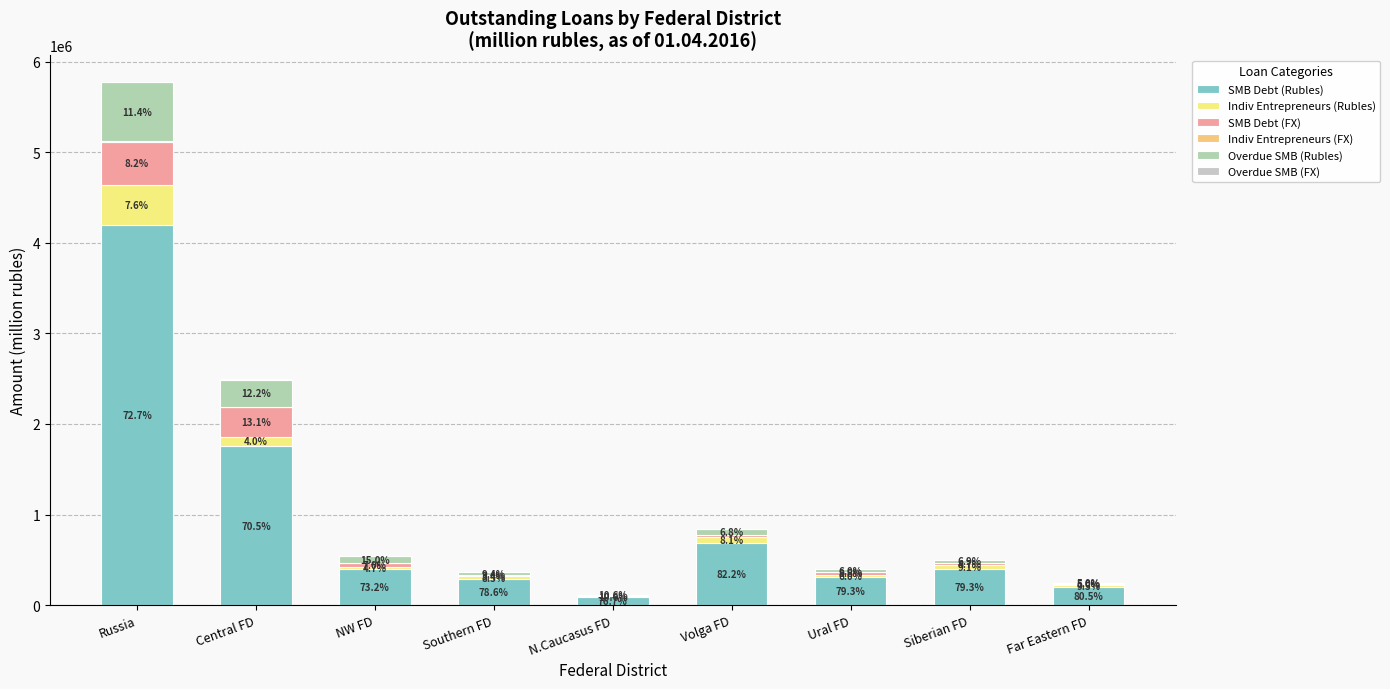

Are the bars horizontal?

No